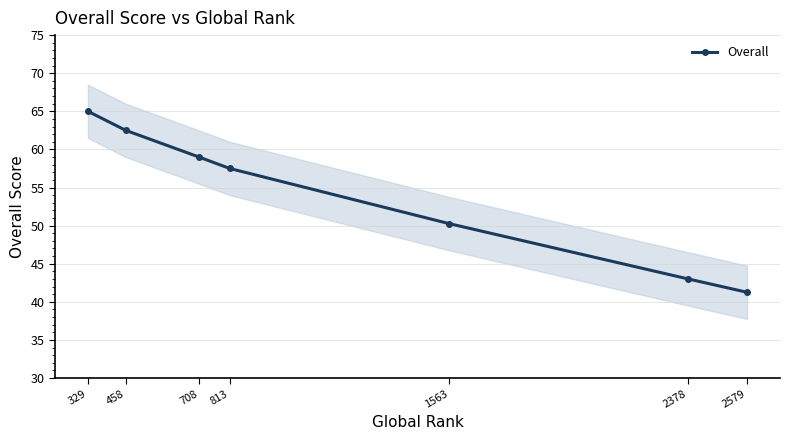

List the labels in order of value, smallest first.

2579, 2378, 1563, 813, 708, 458, 329